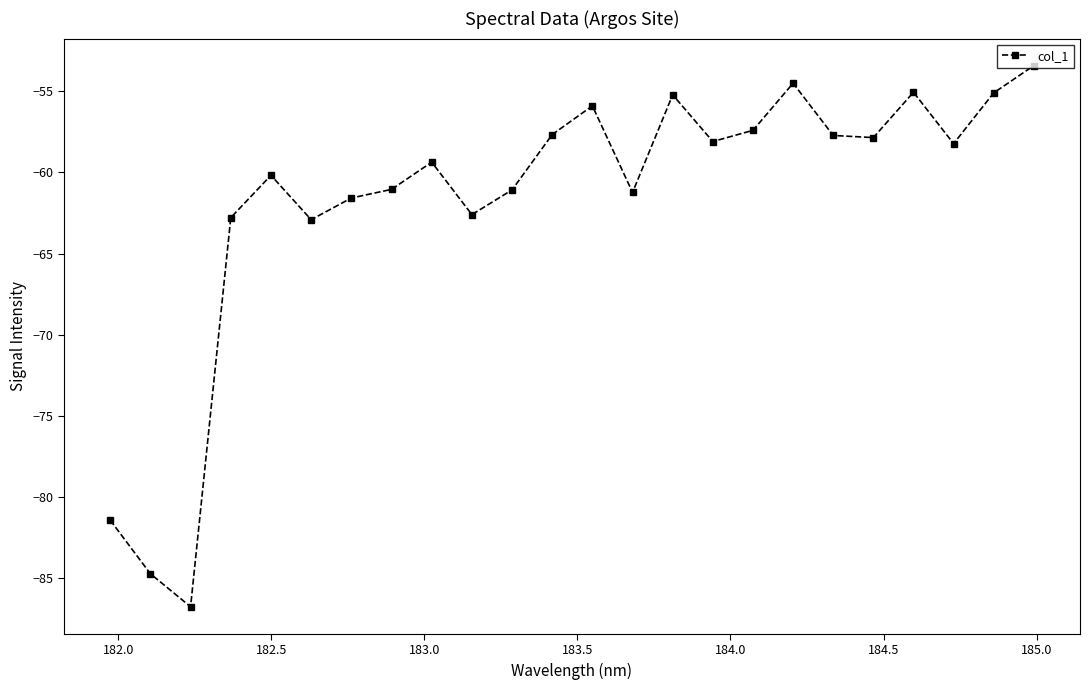

Does the chart display data point markers on the line(s)?

Yes